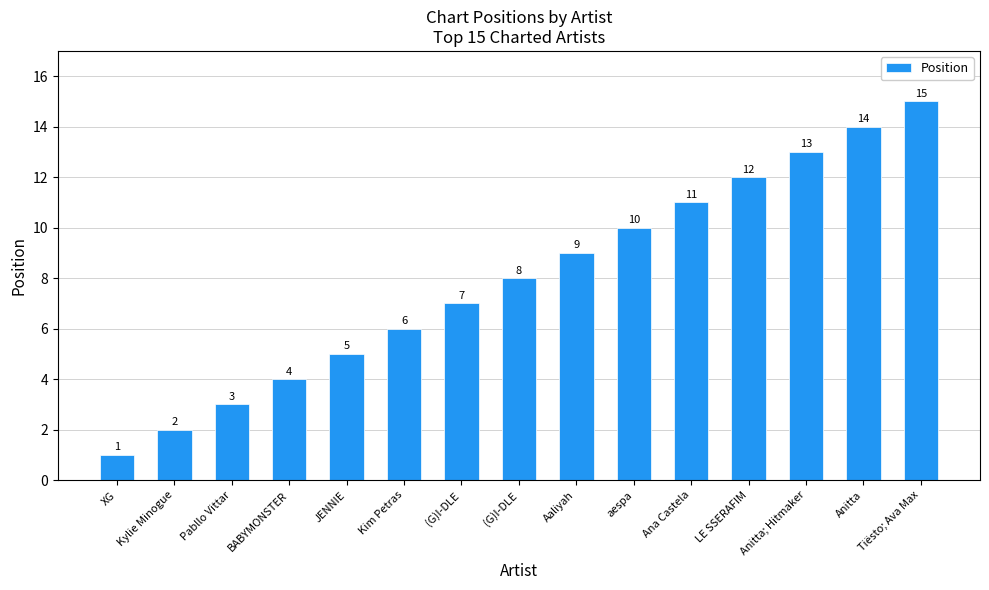

What is the approximate value at BABYMONSTER?

4